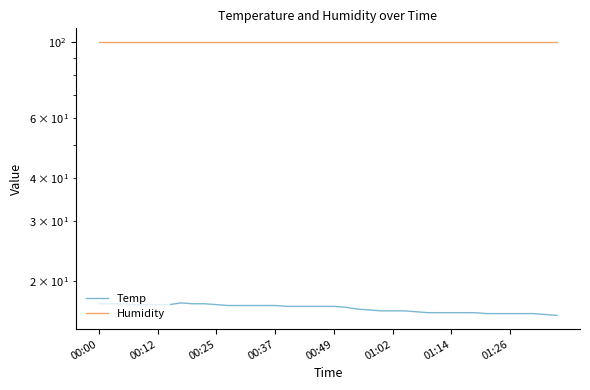

The Temp series shows 17.0 at 11. True or false?

True